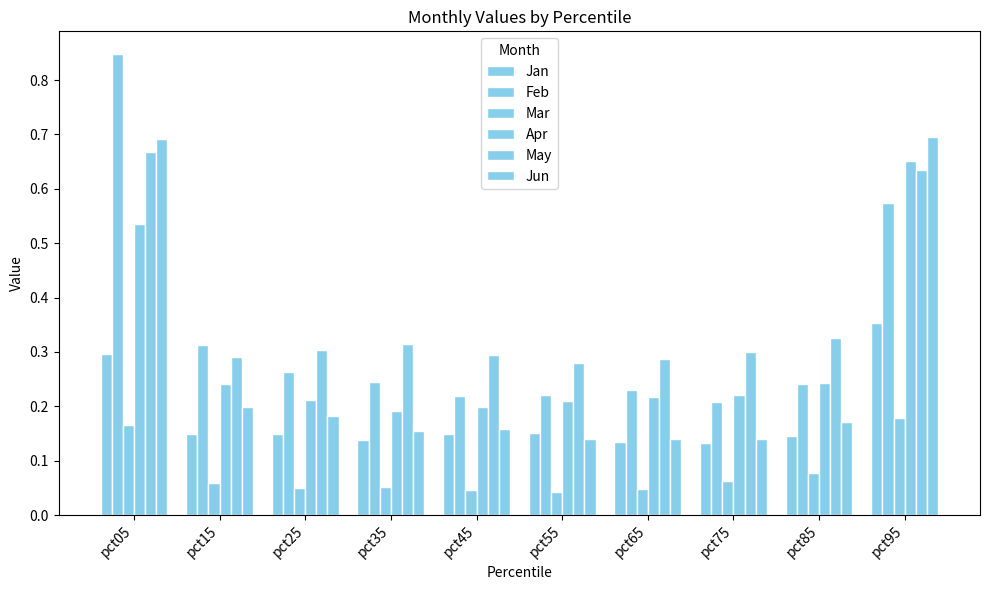

Reading right to left, what are all the values shown in this chart?

Jan: 0.4	0.1	0.1	0.1	0.2	0.1	0.1	0.1	0.1	0.3
Feb: 0.6	0.2	0.2	0.2	0.2	0.2	0.2	0.3	0.3	0.8
Mar: 0.2	0.1	0.1	0.0	0.0	0.0	0.1	0.1	0.1	0.2
Apr: 0.7	0.2	0.2	0.2	0.2	0.2	0.2	0.2	0.2	0.5
May: 0.6	0.3	0.3	0.3	0.3	0.3	0.3	0.3	0.3	0.7
Jun: 0.7	0.2	0.1	0.1	0.1	0.2	0.2	0.2	0.2	0.7